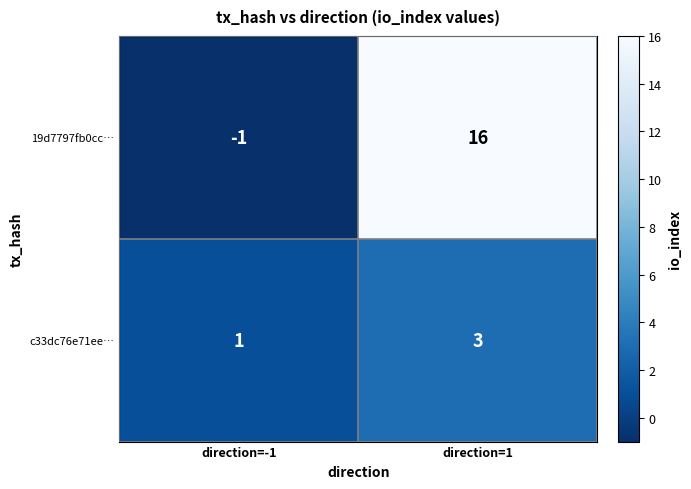

Which series has the largest total across all categories?

19d7797fb0cc…